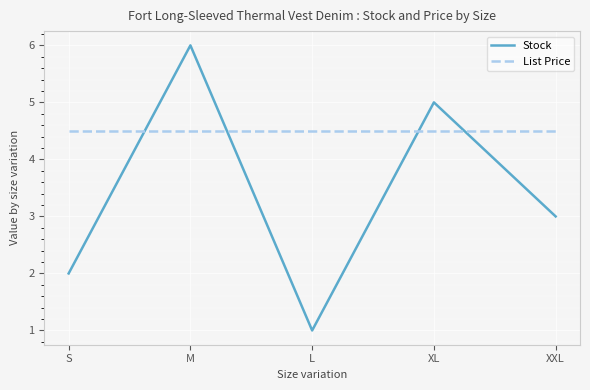

What is the average value of the Stock series?

3.4